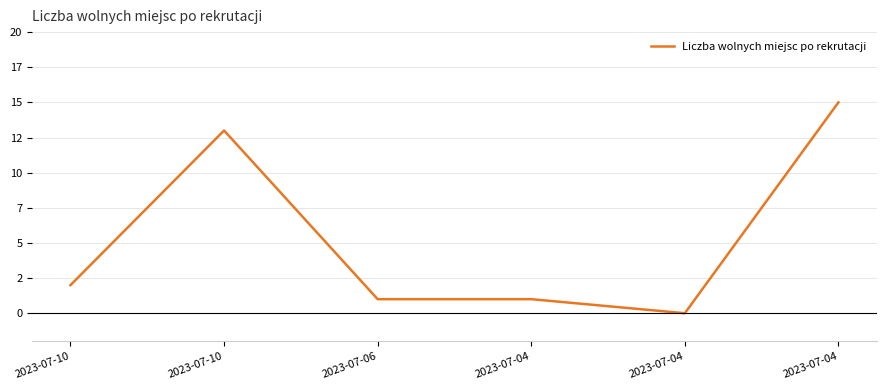

Read the value at 2023-07-04.

15